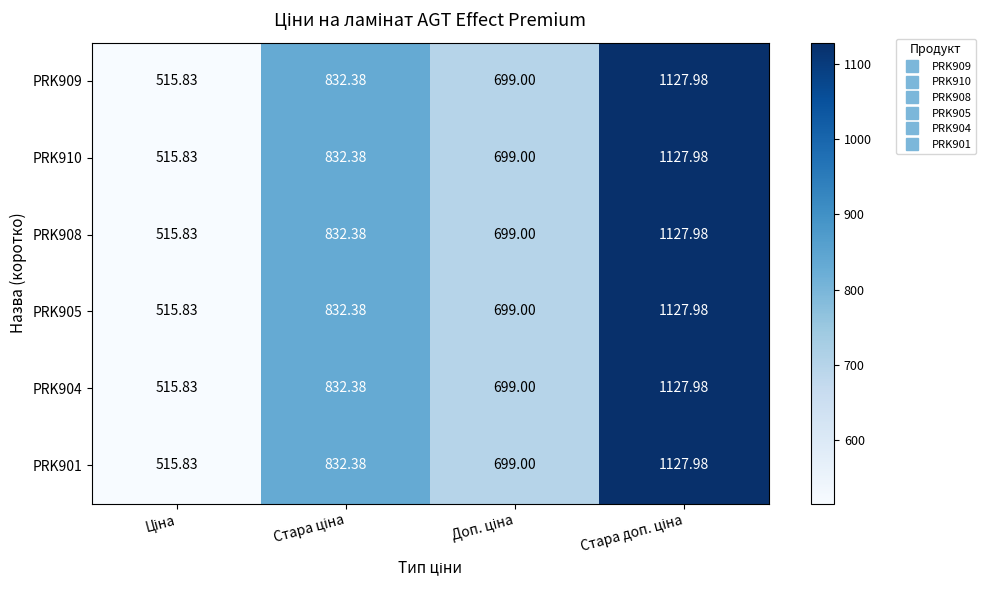

How many data points in PRK910 are less than 832?

2